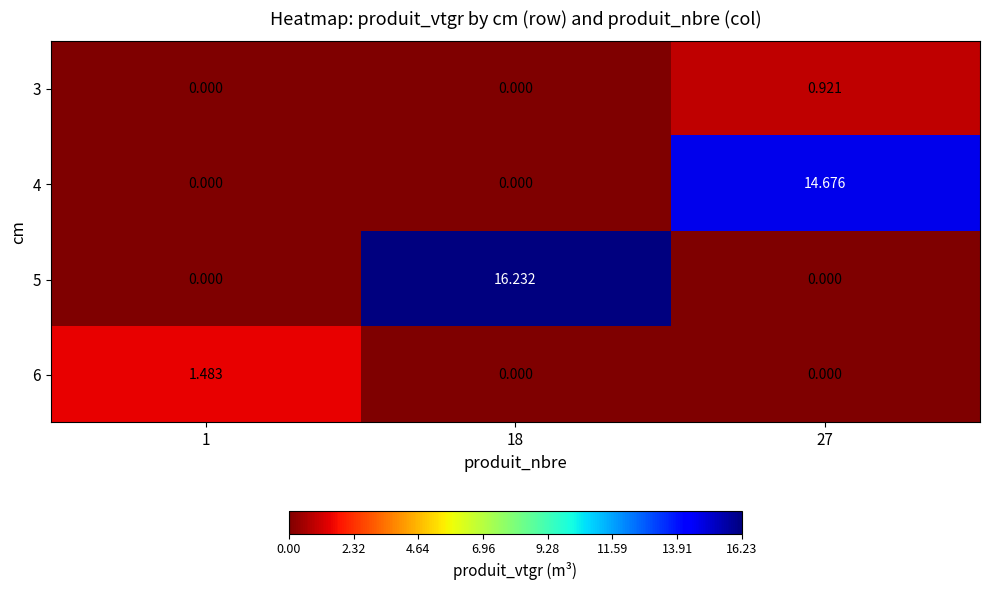

Reading right to left, list all the values displayed in this chart.

3: 27=0.9	18=0.0	1=0.0
4: 27=14.7	18=0.0	1=0.0
5: 27=0.0	18=16.2	1=0.0
6: 27=0.0	18=0.0	1=1.5